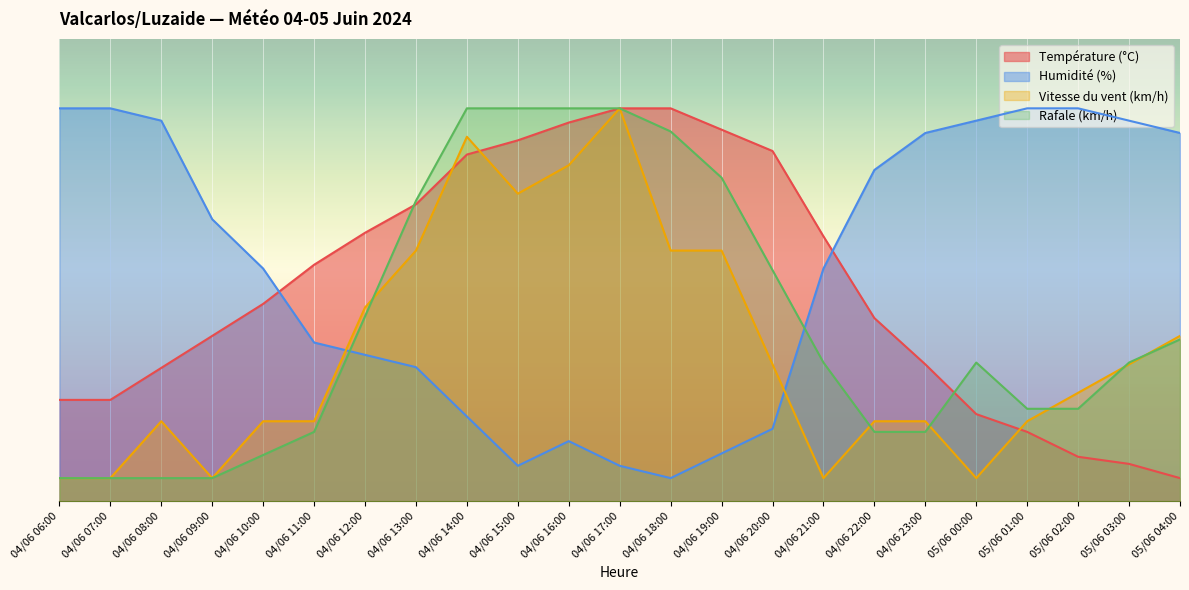

Between 04/06 11:00 and 04/06 18:00, which is larger?

04/06 18:00